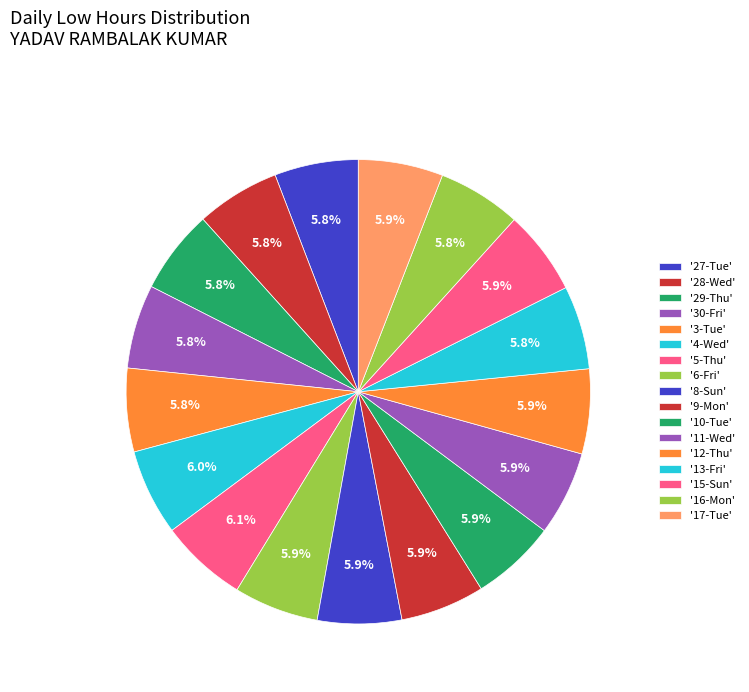

Count the number of slices in the pie.

17